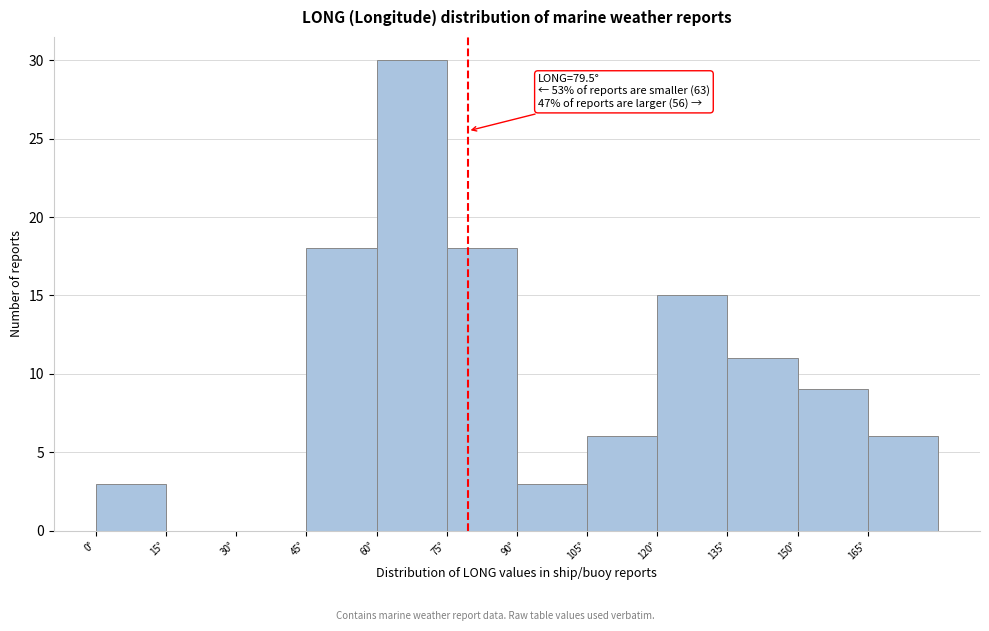

Over which range of the x-axis is the bar tallest?

60 to 75